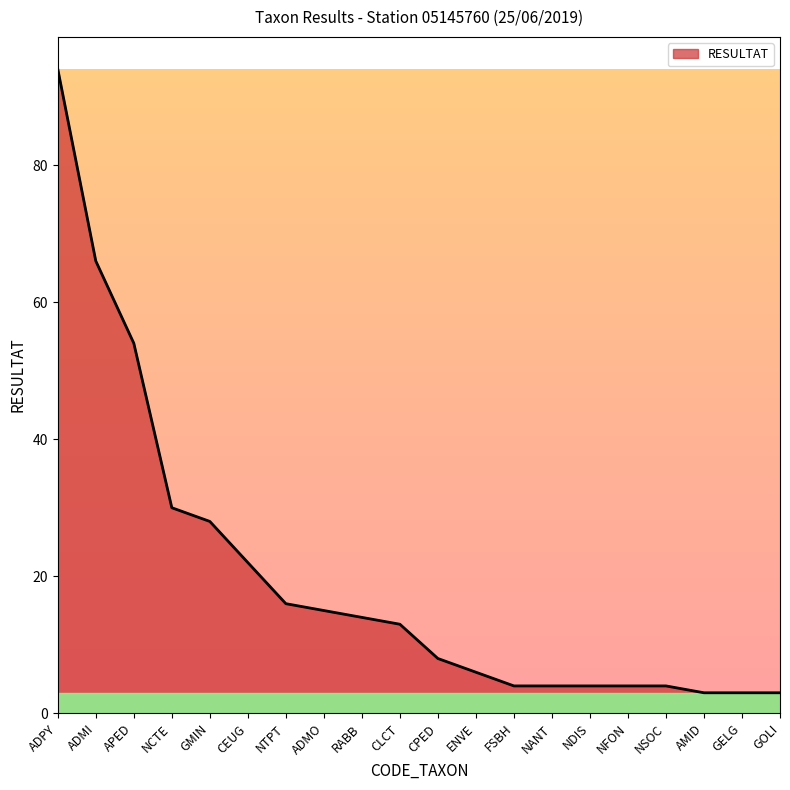

Reading right to left, what are all the values shown in this chart?

GOLI=3	GELG=3	AMID=3	NSOC=4	NFON=4	NDIS=4	NANT=4	FSBH=4	ENVE=6	CPED=8	CLCT=13	RABB=14	ADMO=15	NTPT=16	CEUG=22	GMIN=28	NCTE=30	APED=54	ADMI=66	ADPY=94